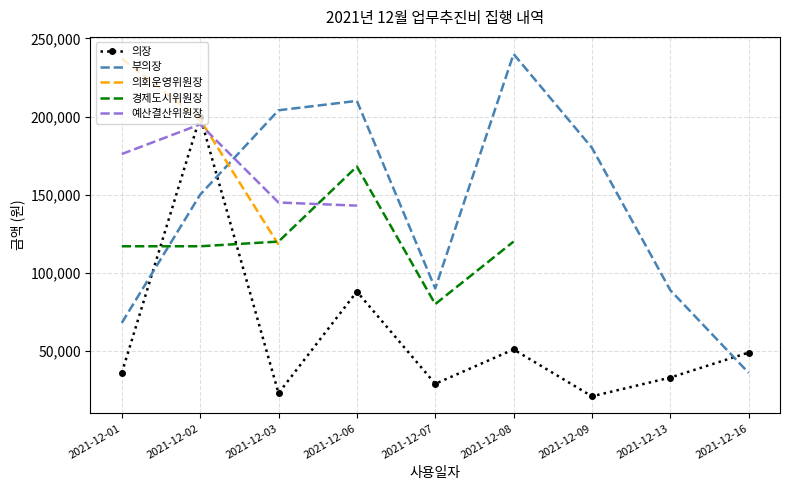

How many values in the 부의장 series exceed 150000?

4